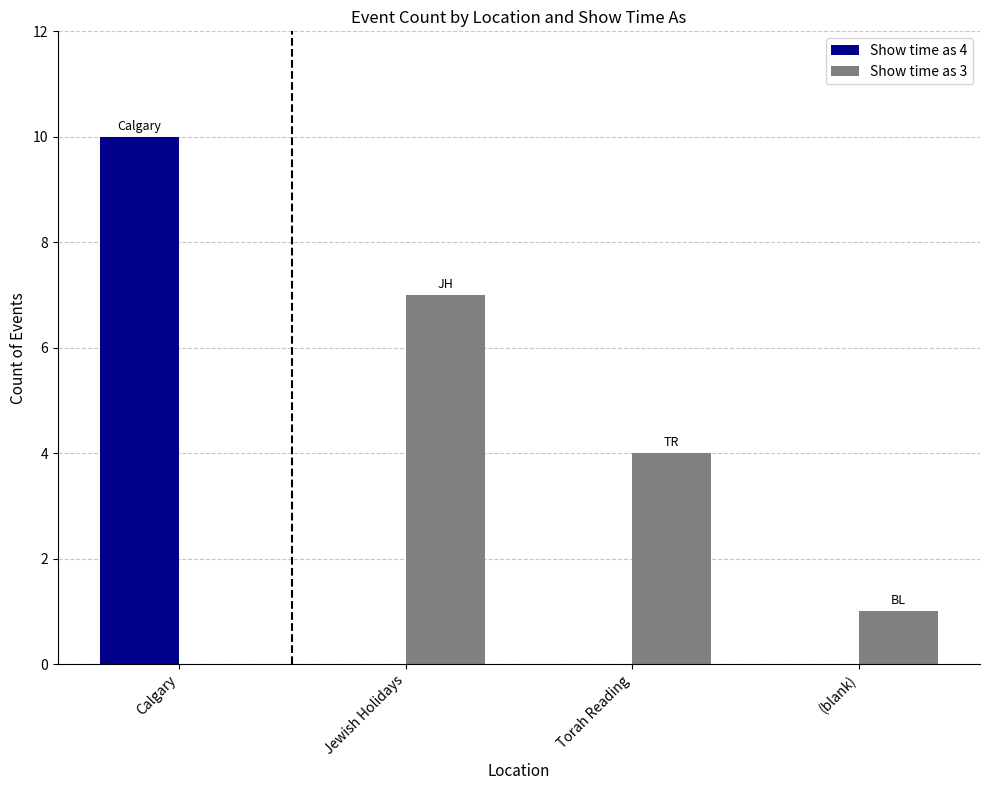

How many positive values does the Show time as 3 series have?

3